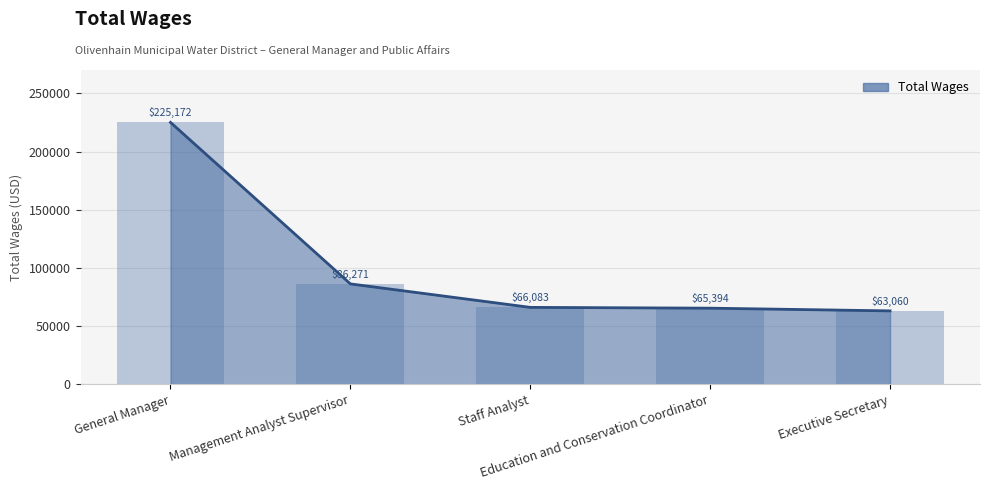

Is it true that the value at Management Analyst Supervisor is 86271?

True